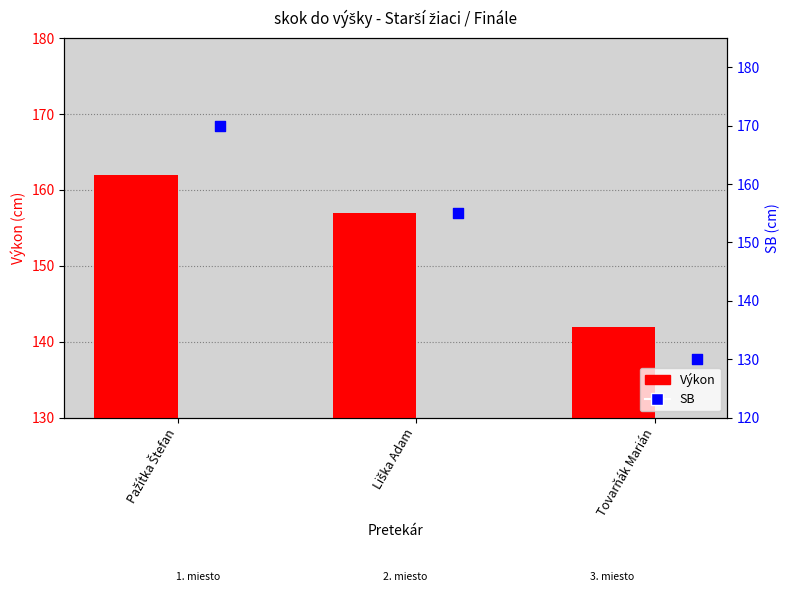

Is the value of SB at Liška Adam greater than the value of Výkon at Pažítka Štefan?

No